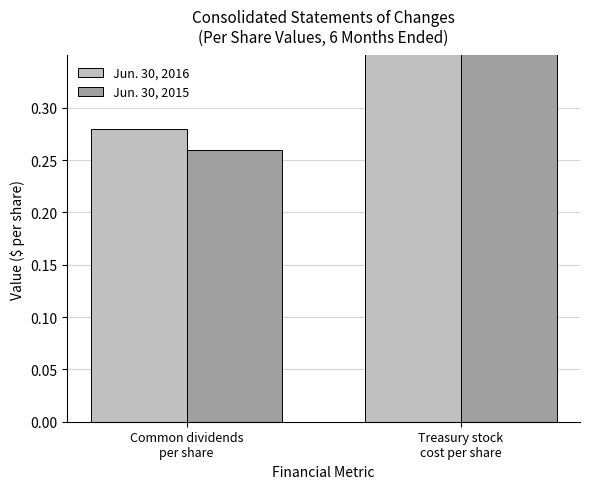

Count the number of categories in the chart.

2